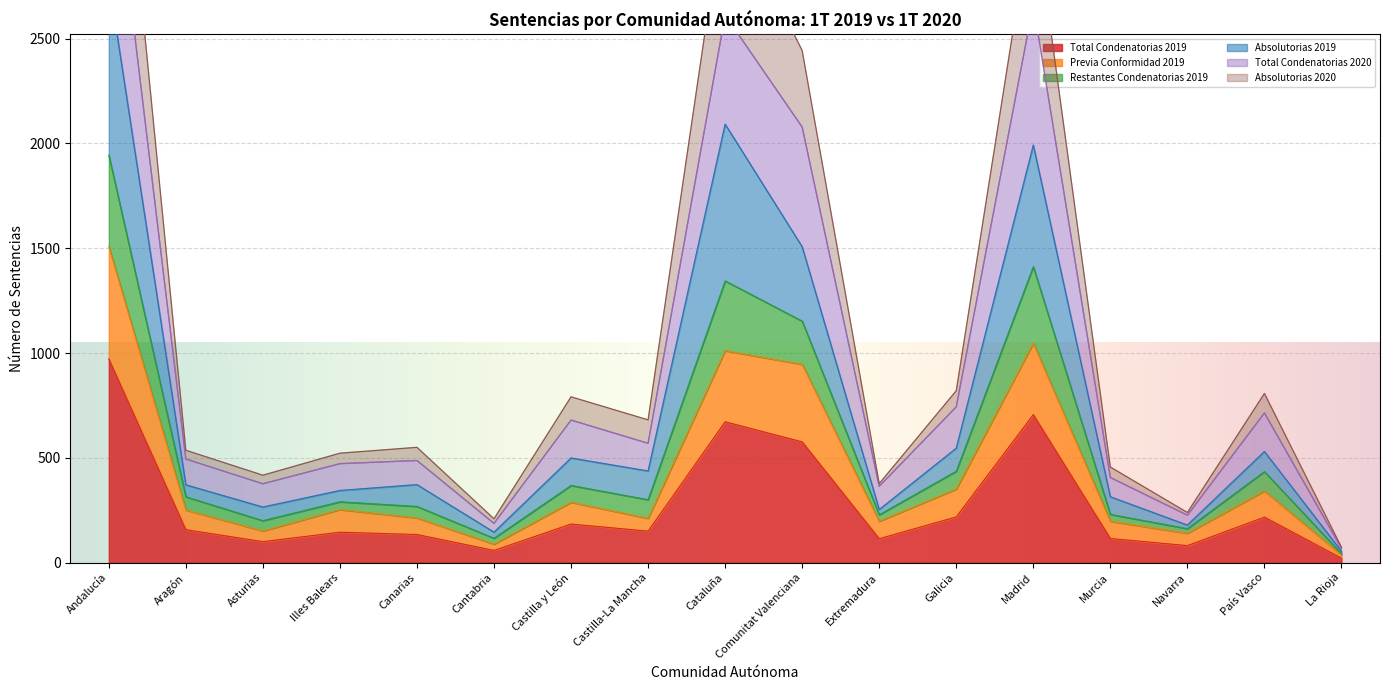

The value of Total Condenatorias 2019 at Navarra is 81. True or false?

True